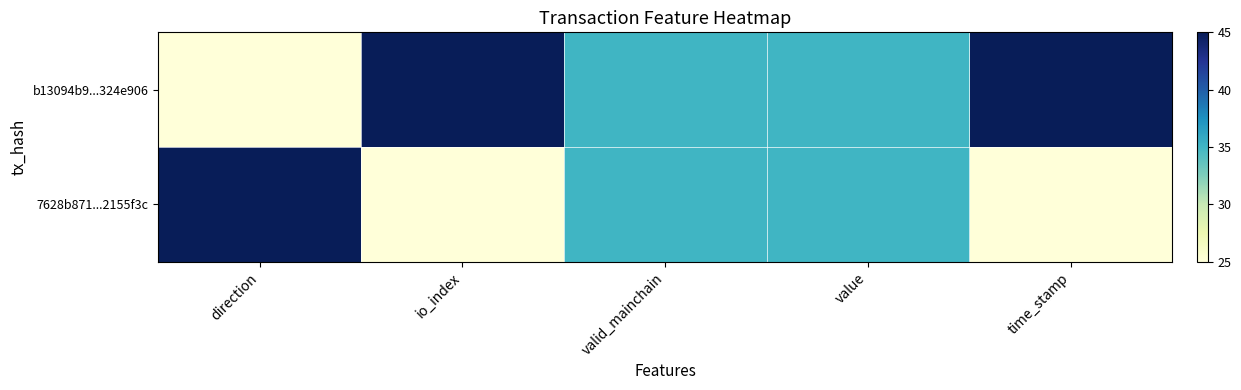

Which label corresponds to the smallest value in the chart?

direction